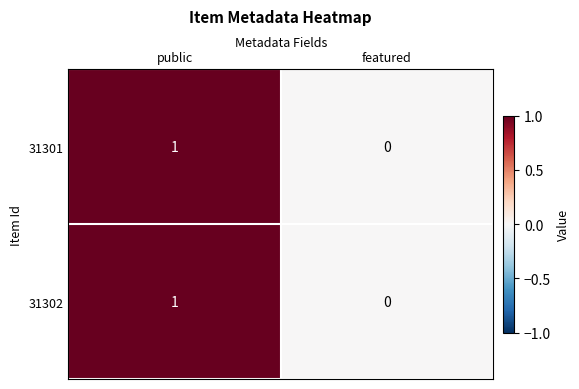

At which category is the sum across all series the highest?

public